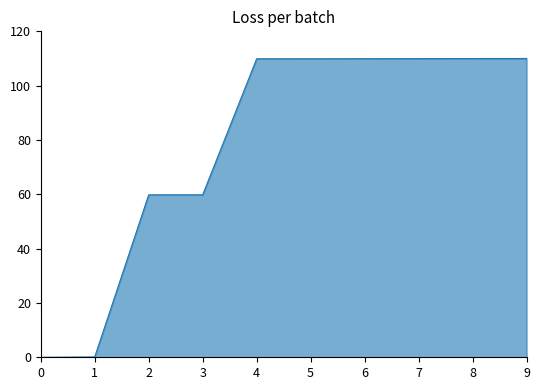

What is the maximum value shown in the chart?

110.0